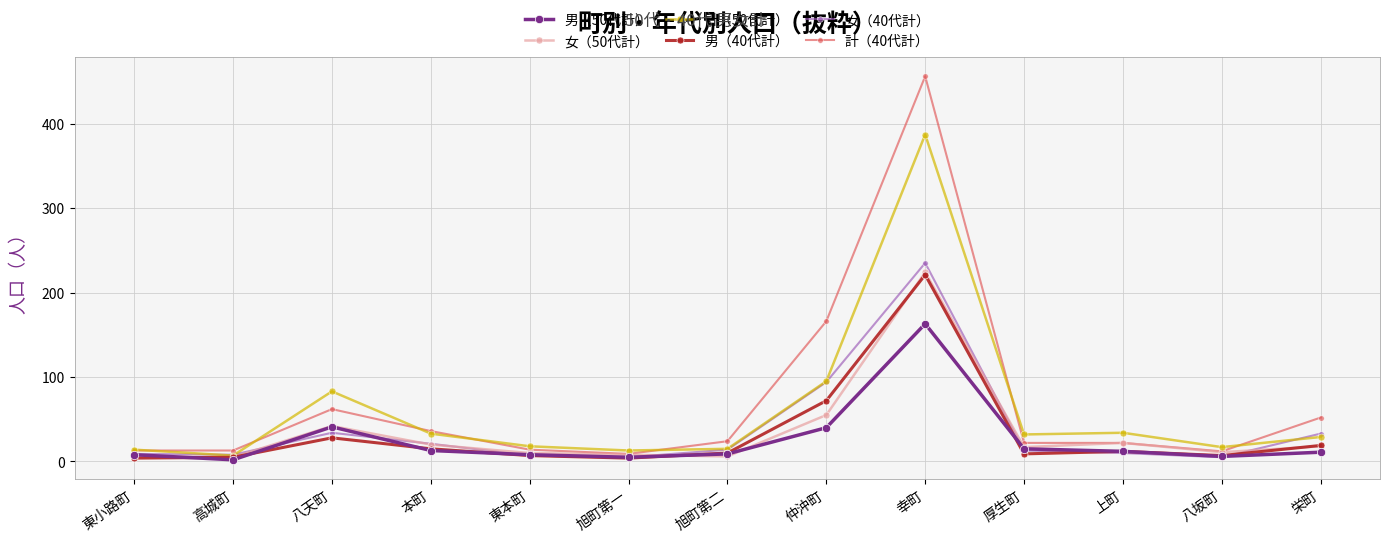

What is the label of the 1st point from the right?

栄町